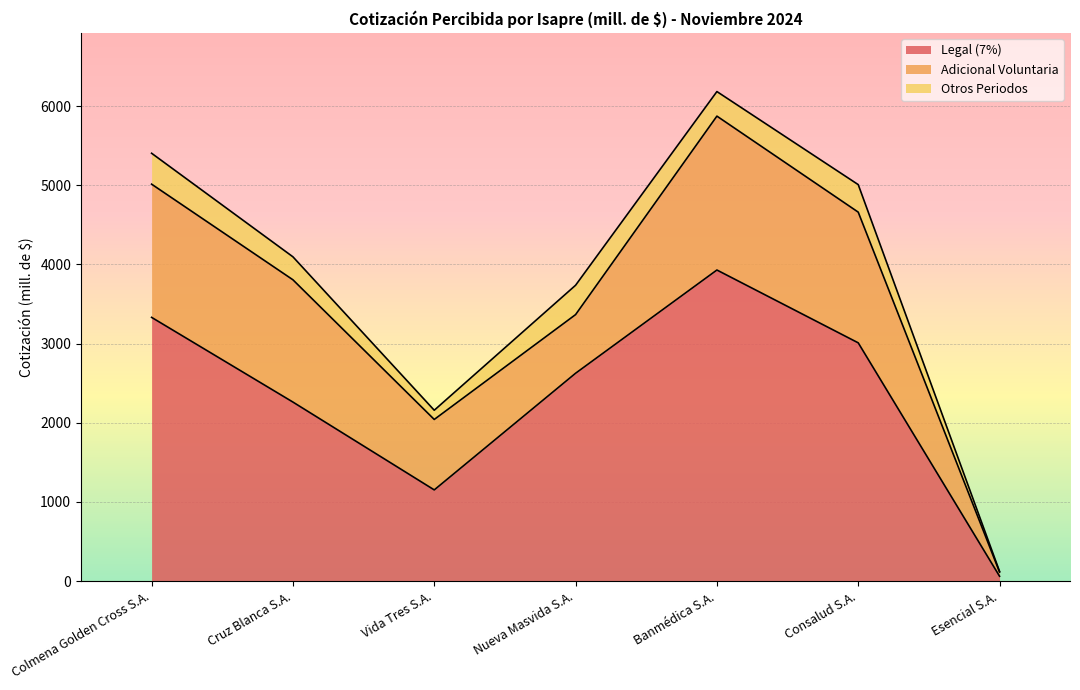

Count the number of data series in this chart.

3